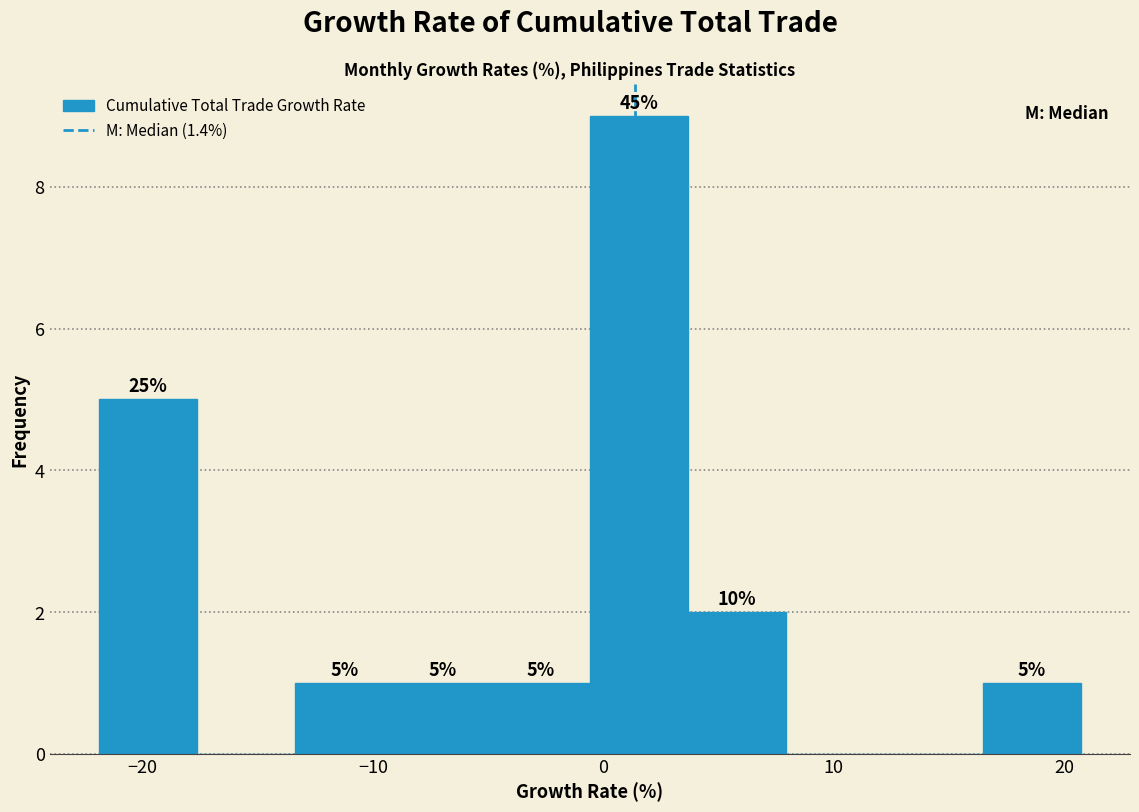

Which range on the x-axis has the tallest bar?

-1 to 4